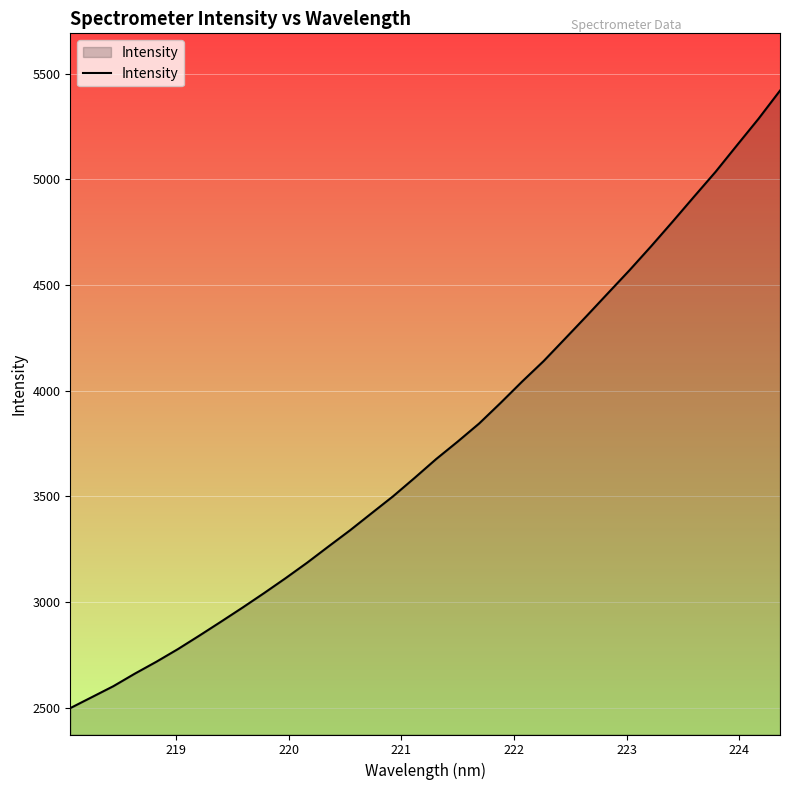

What is the greatest value displayed?

5420.6